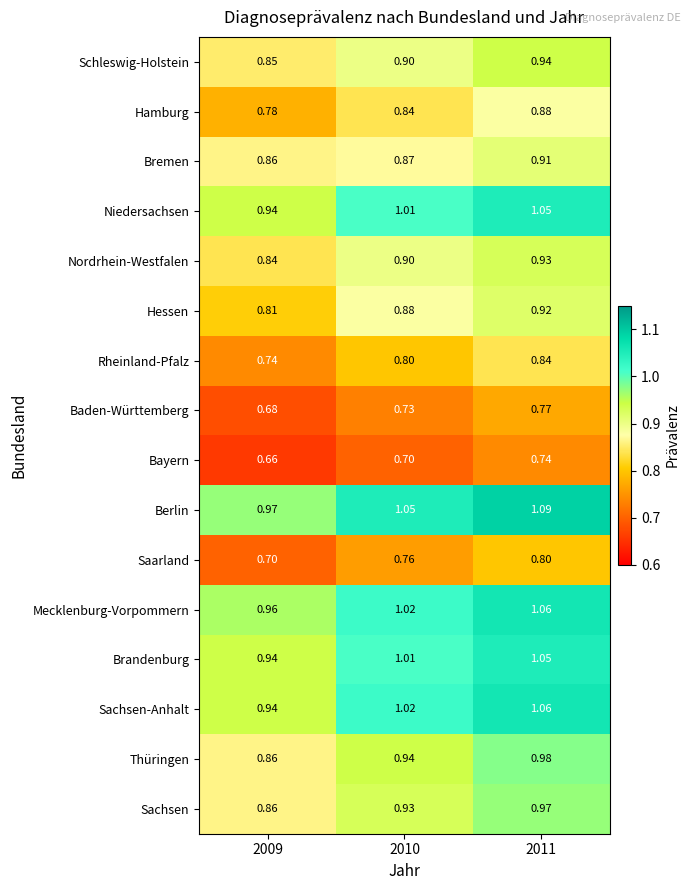

Is the value of Hessen at 2011 greater than the value of Saarland at 2009?

Yes